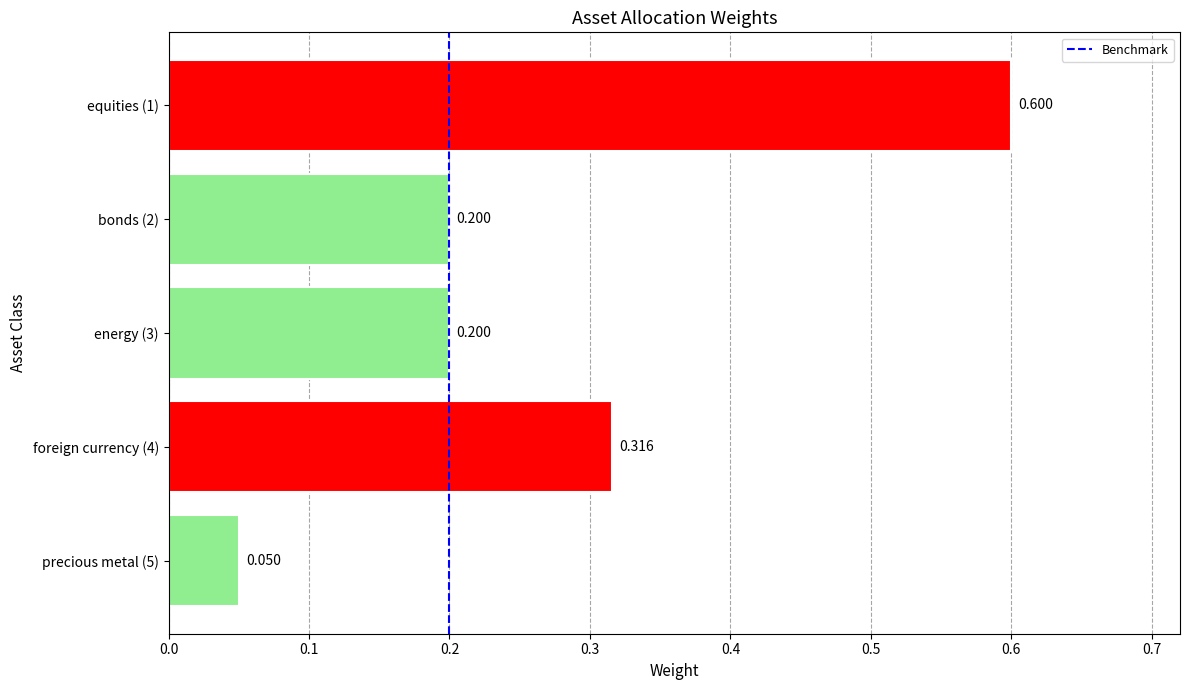

At which label is the value closest to 0?

precious metal (5)